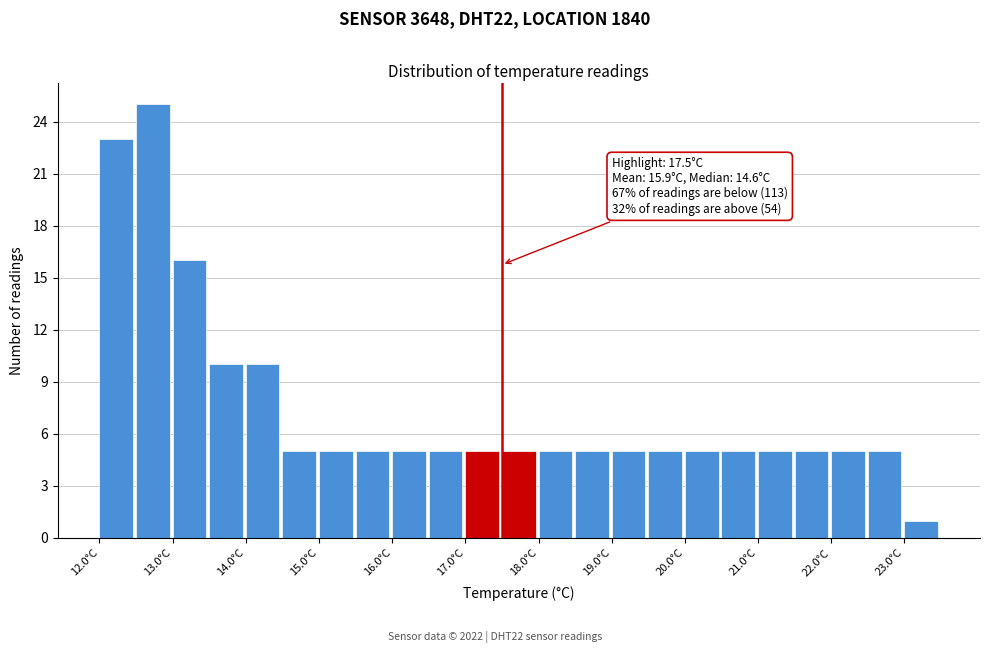

Over which range of the x-axis is the bar tallest?

12.5 to 13.0